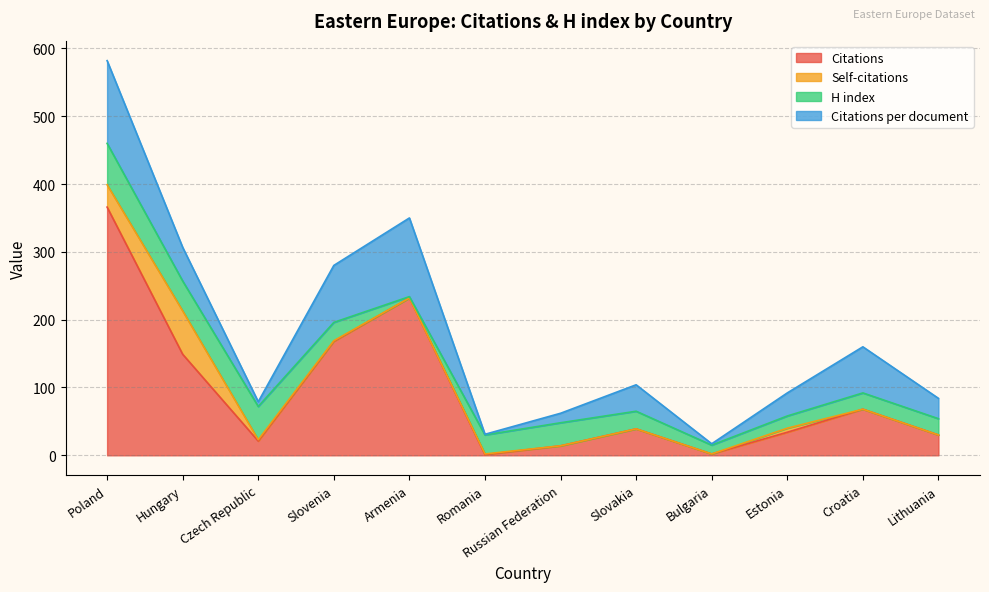

The value of Self-citations at Poland is 33.0. True or false?

True